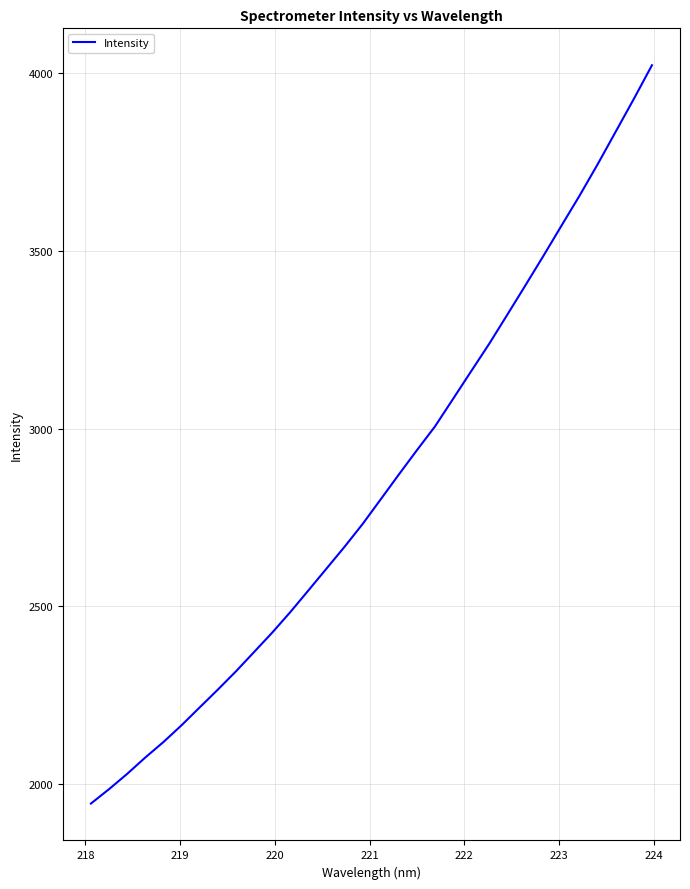

What is the minimum value shown in the chart?

1945.8